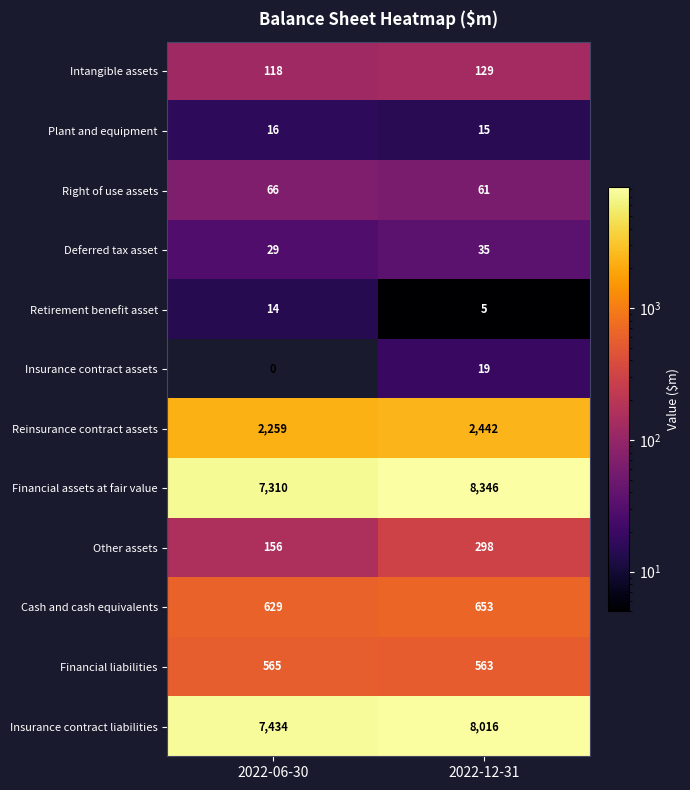

Which series has the largest total across all categories?

Financial assets at fair value